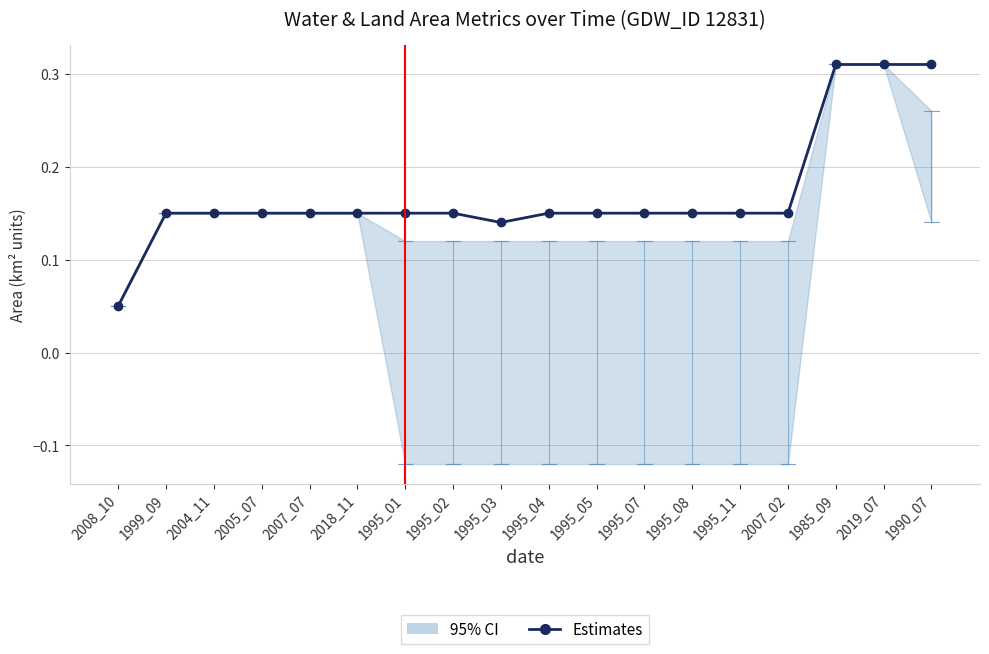

True or false: the data shows 0.3 at 1985_09.

True